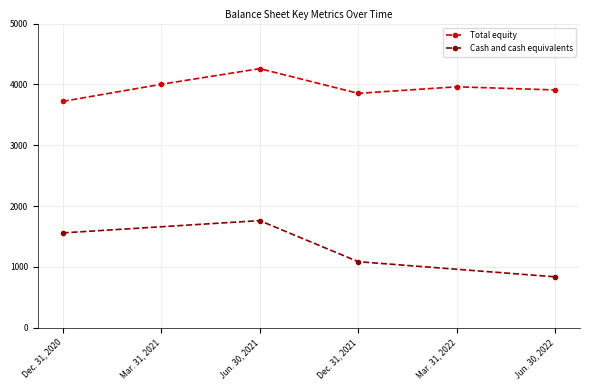

What is the average value?

3951